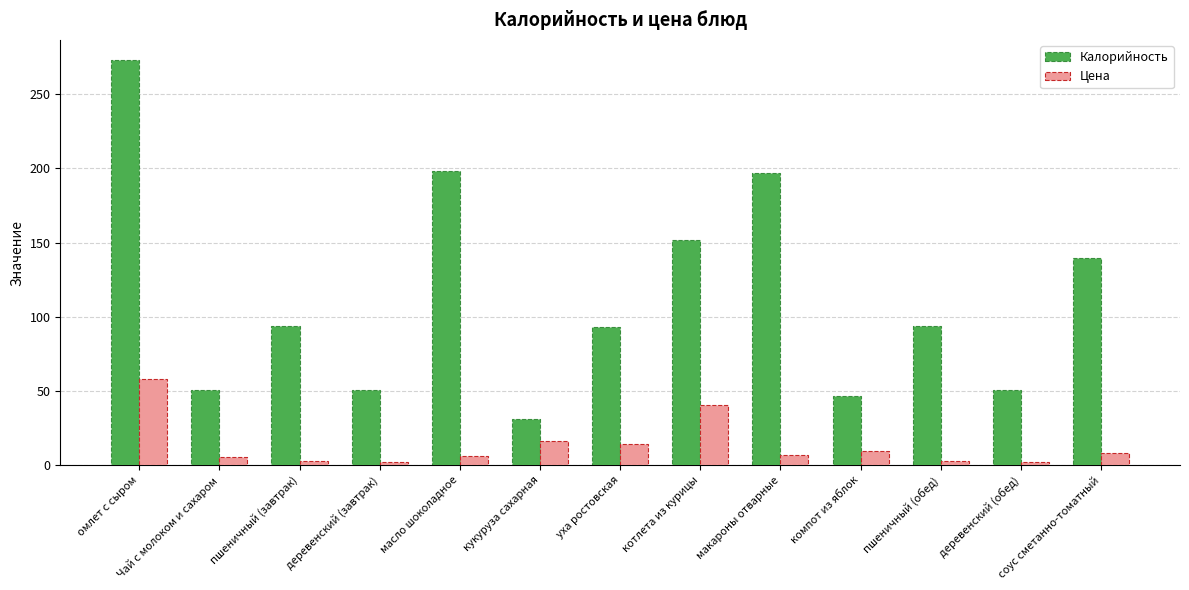

Rank the series at котлета из курицы from highest to lowest value.

Калорийность, Цена